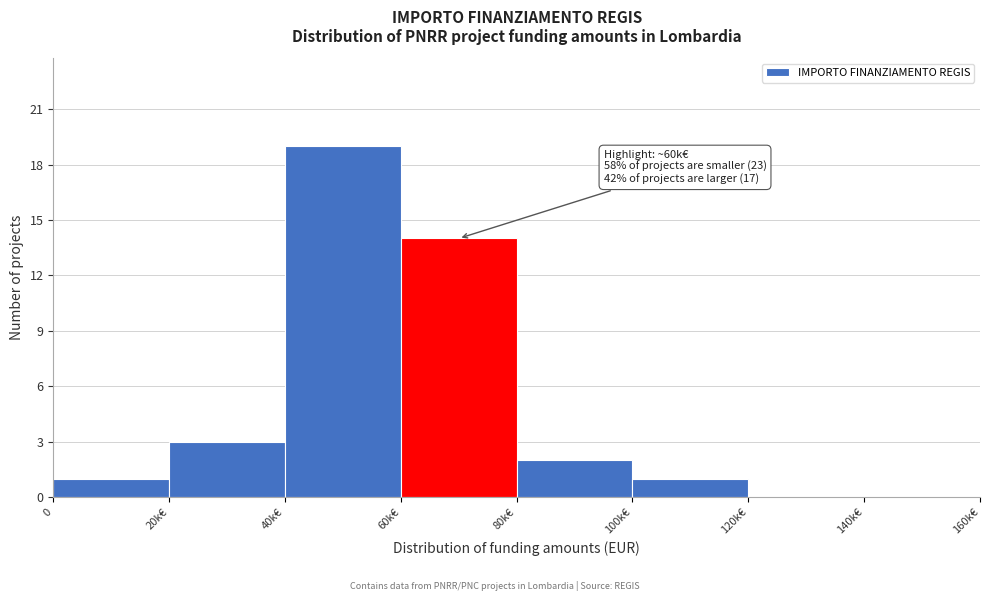

Reading right to left, transcribe all the data shown in this chart.

140k€=0	120k€=0	100k€=1	80k€=2	60k€=14	40k€=19	20k€=3	0=1